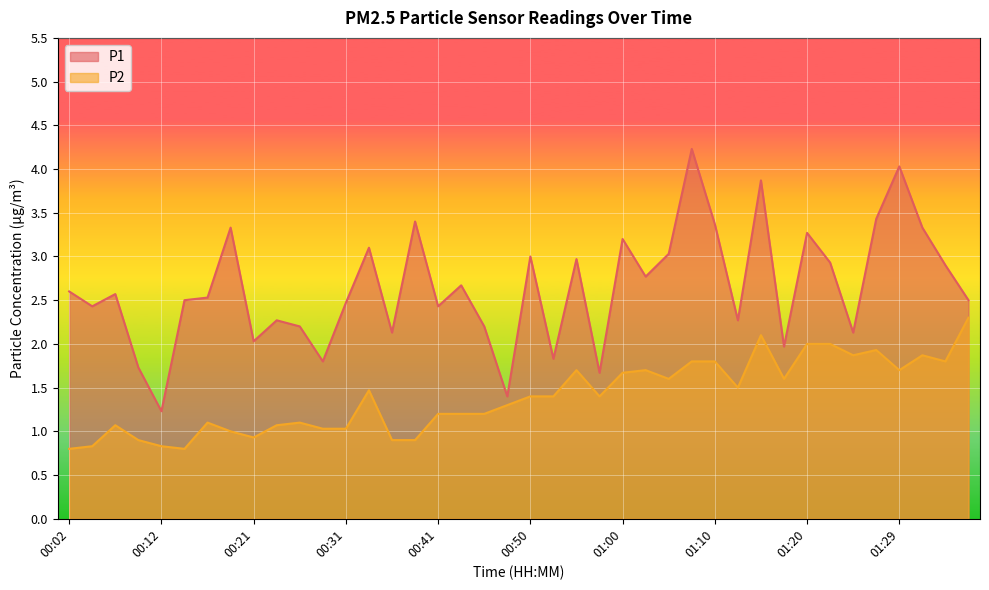

True or false: P2 and P1 intersect in this chart.

False